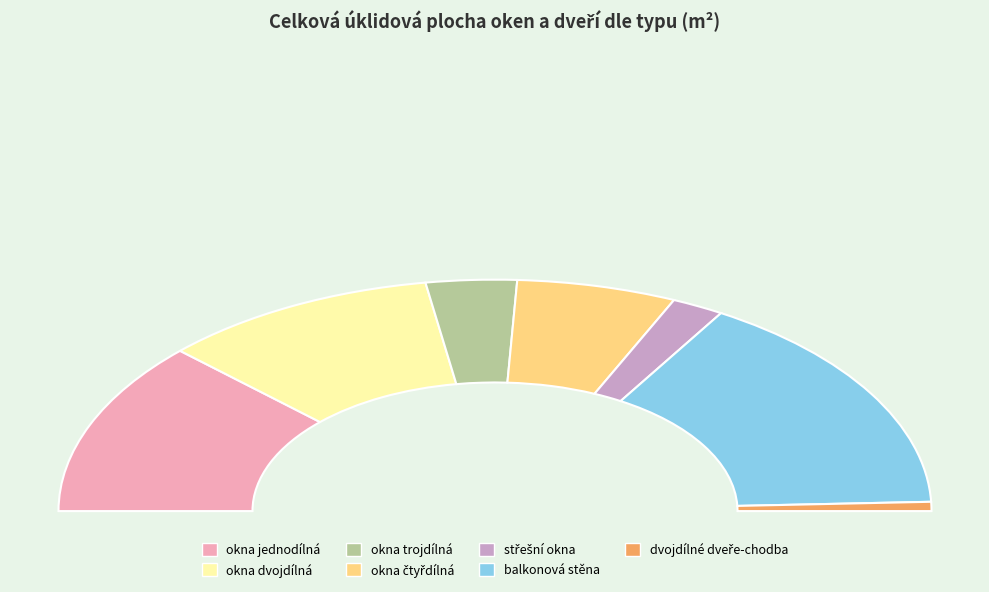

What is the change in value from okna dvojdílná to dvojdílné dveře-chodba?

-193.6